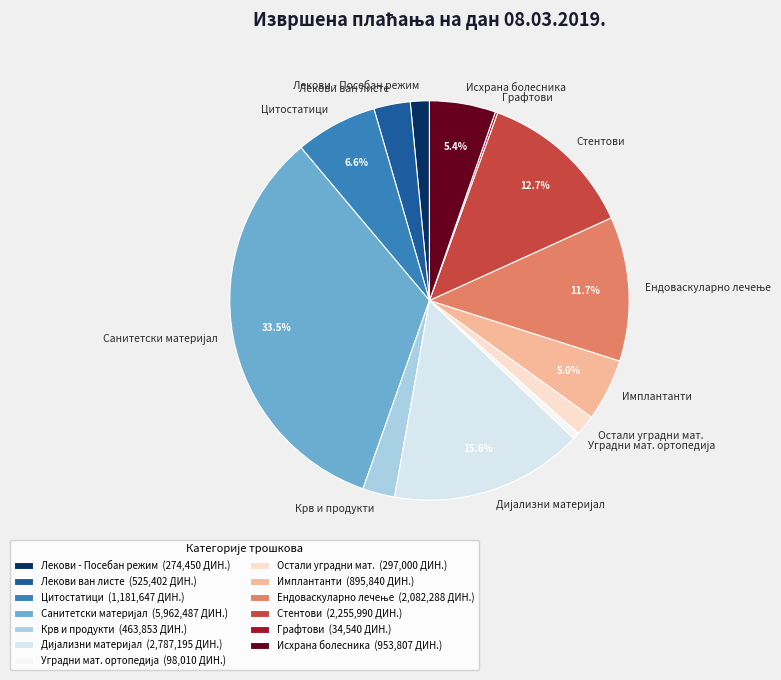

What percentage is NOT represented by Стентови?

87.3%